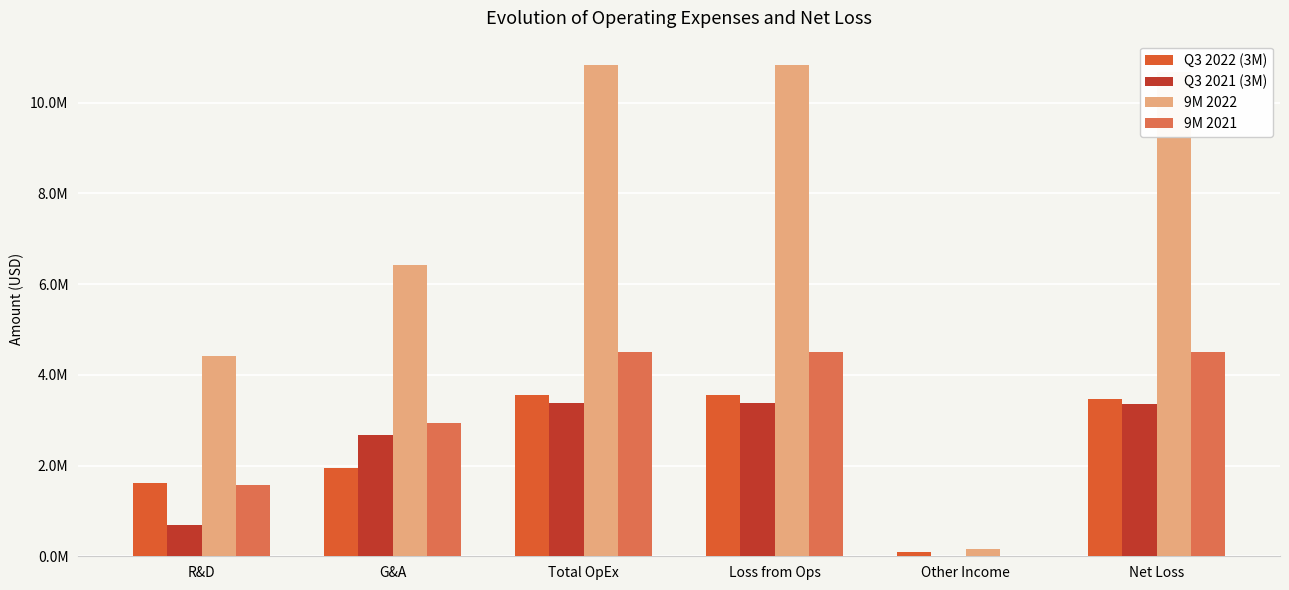

What is the sum of all 9M 2022 values?

43295532